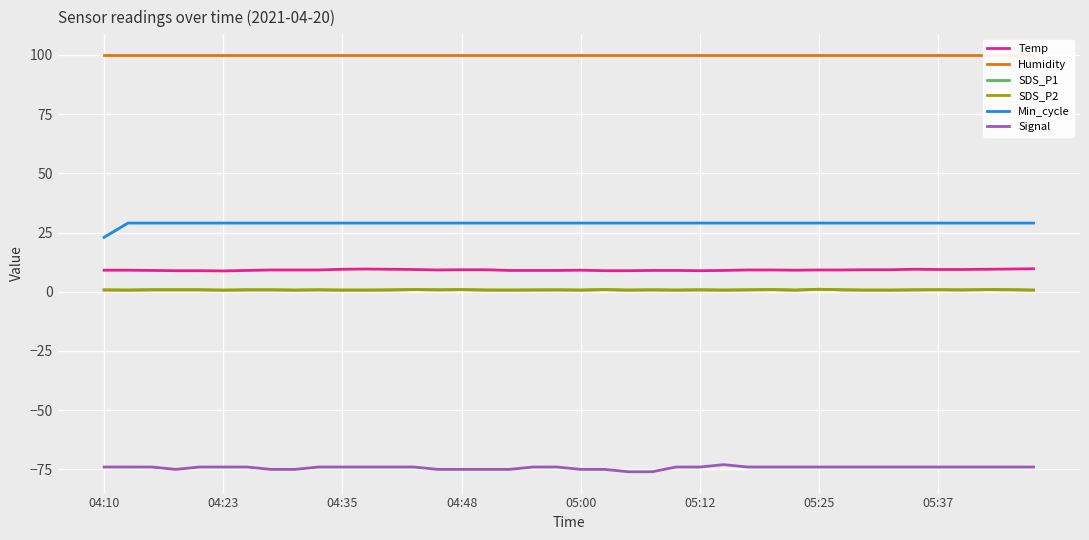

The value of SDS_P1 at 36 is 0.8. True or false?

True